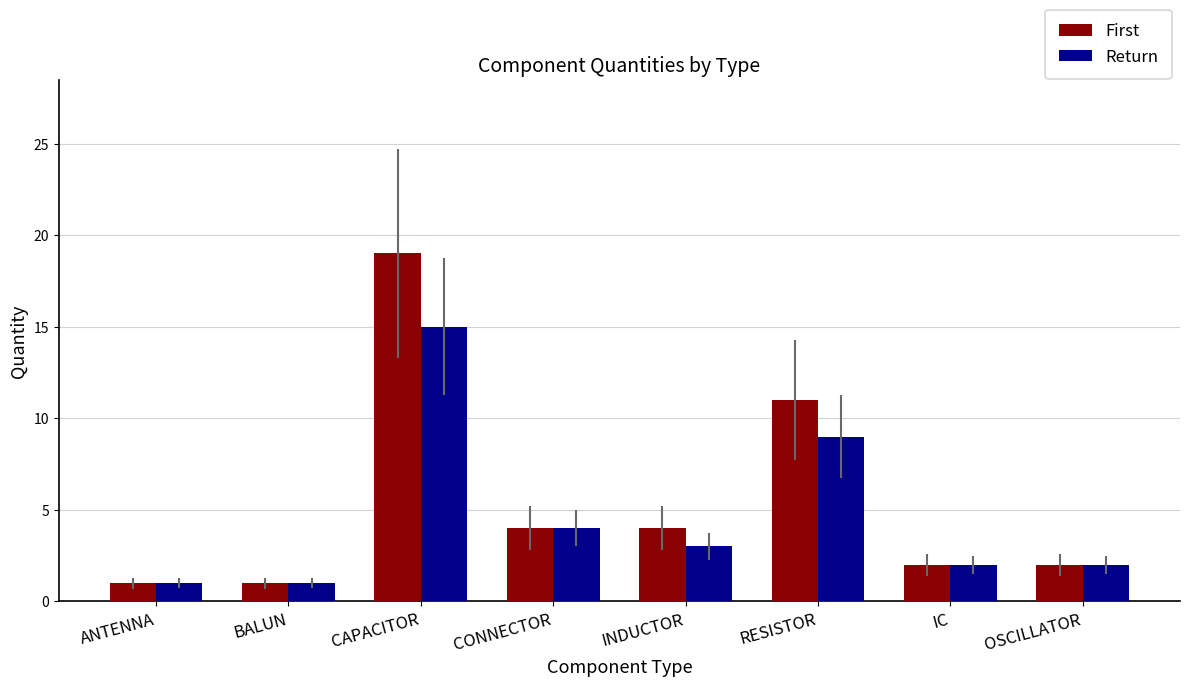

Reading left to right, extract all data points from this chart.

First: ANTENNA=1	BALUN=1	CAPACITOR=19	CONNECTOR=4	INDUCTOR=4	RESISTOR=11	IC=2	OSCILLATOR=2
Return: ANTENNA=1	BALUN=1	CAPACITOR=15	CONNECTOR=4	INDUCTOR=3	RESISTOR=9	IC=2	OSCILLATOR=2